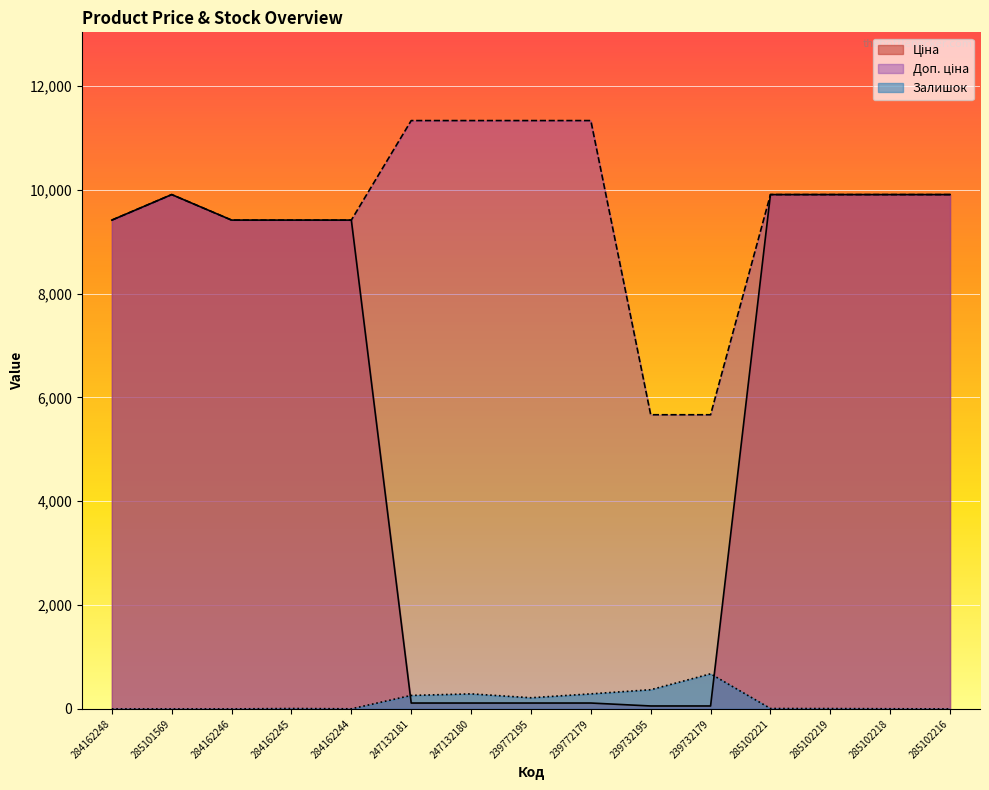

How many data points does each series have?

15